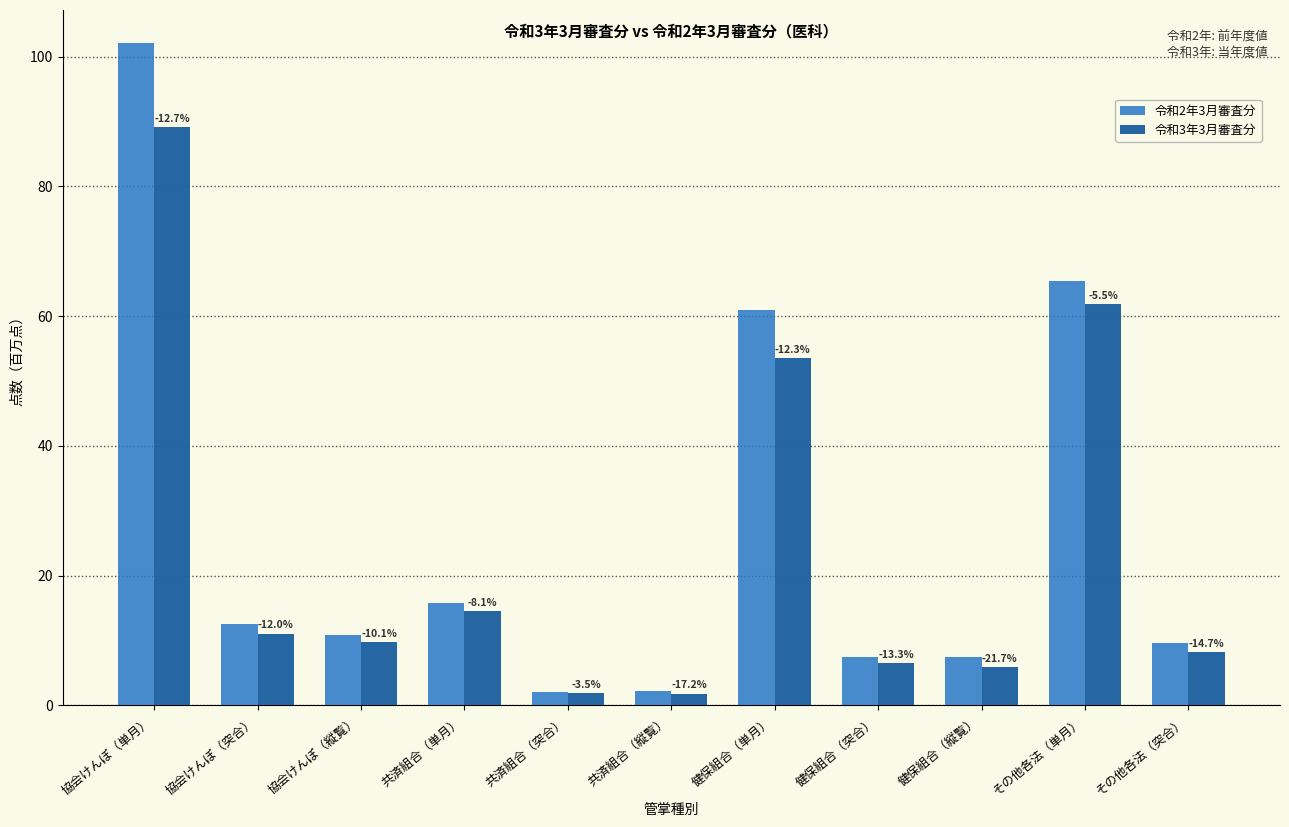

How many bars are there in total?

22